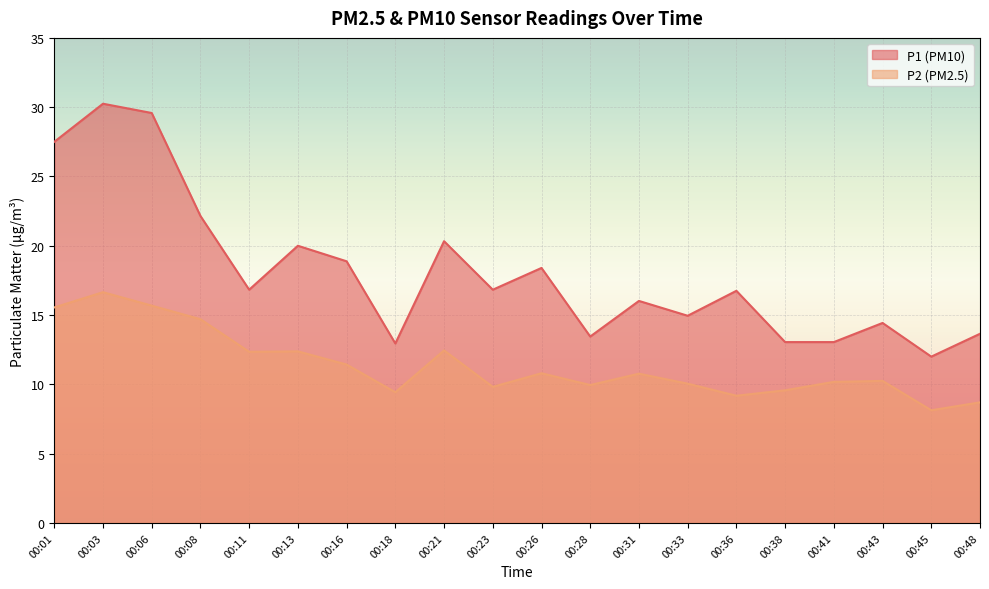

What is the sum of the P1 values at 00:33 and 00:31?

31.0